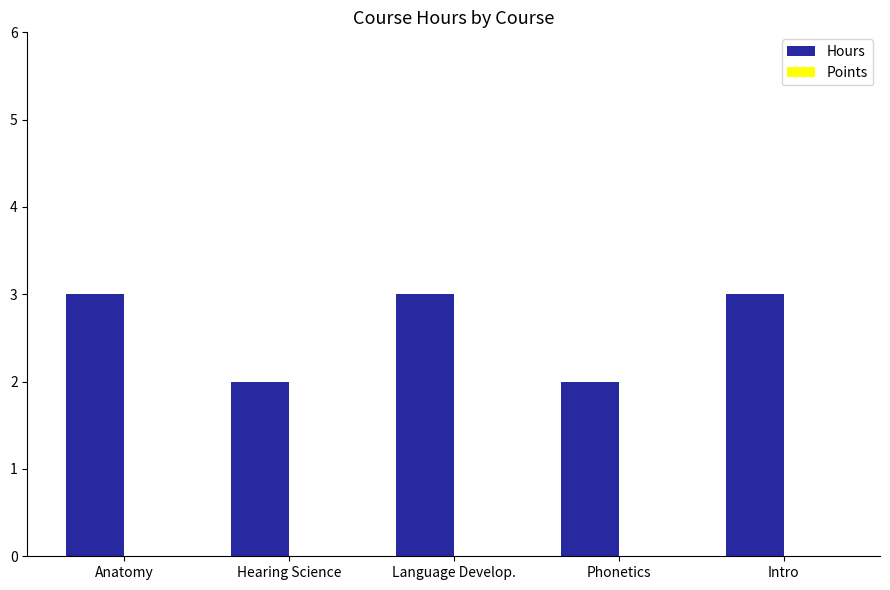

What is the greatest value displayed?

3